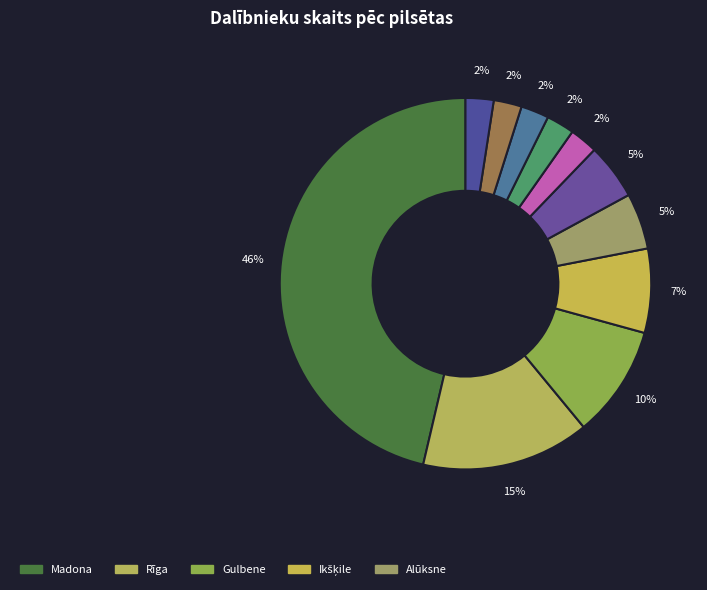

Count the number of slices in the pie.

11